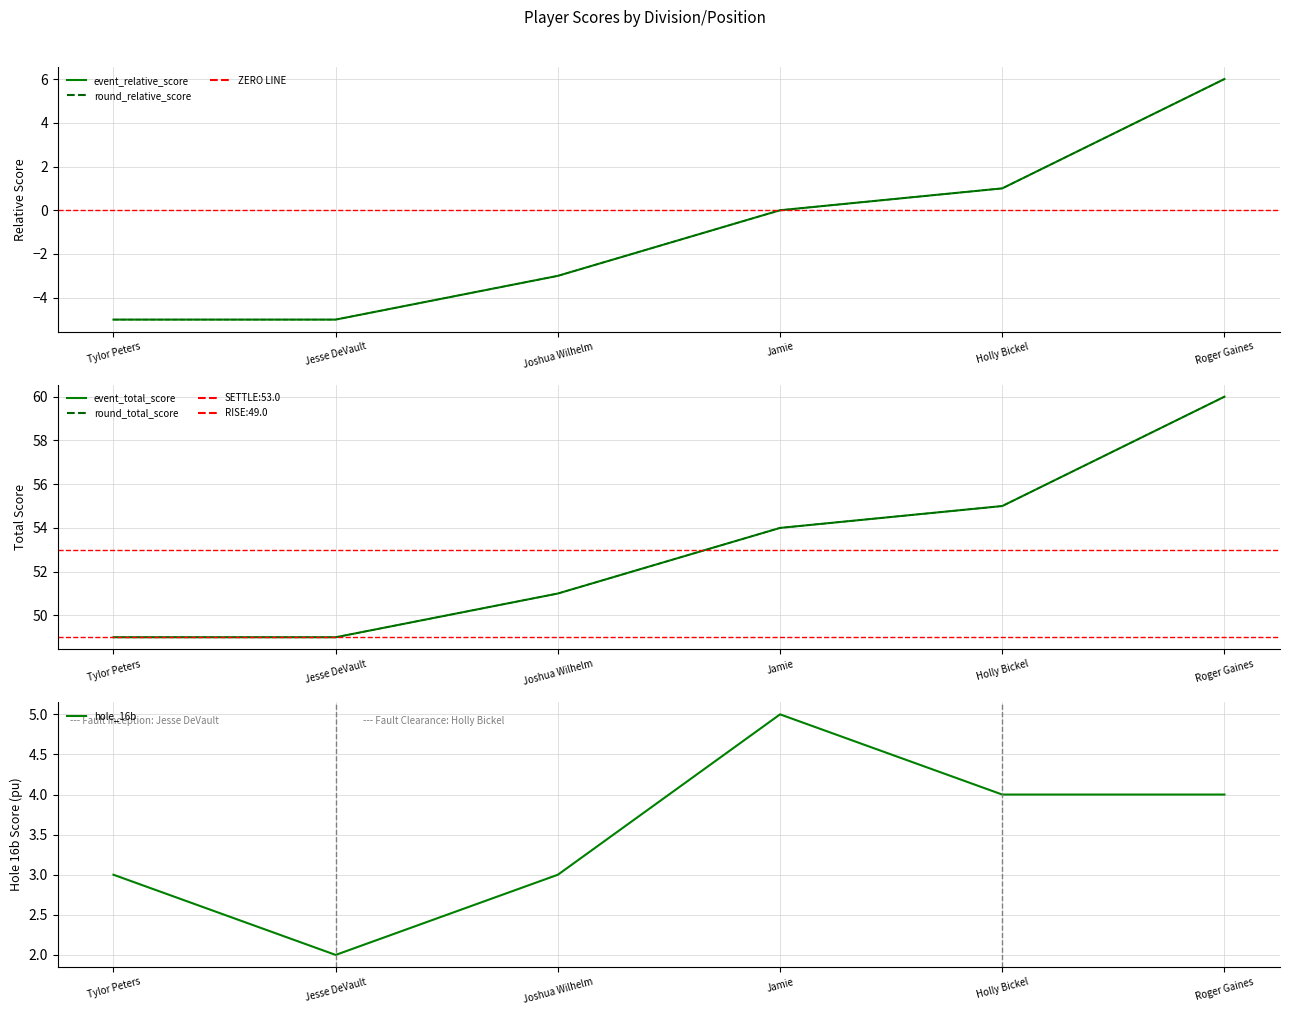

What is the difference between the maximum and second lowest values in the event_total_score series?

11